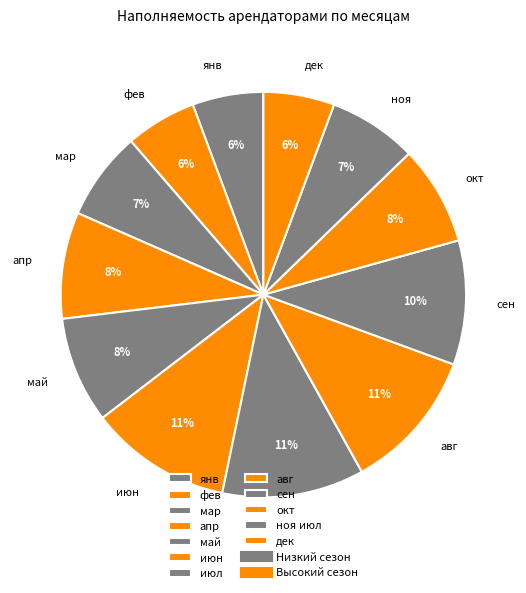

To the nearest percent, what is the difference between the окт and авг slice percentages?

3%